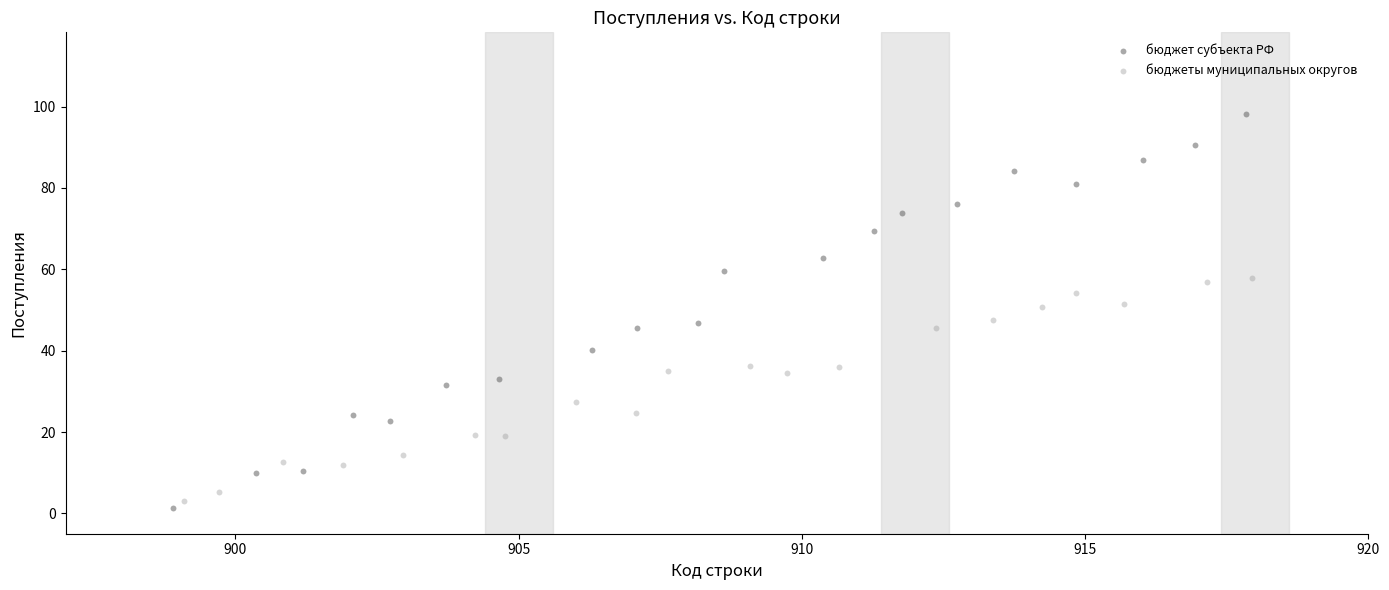

Which series has the largest Y range (max minus min)?

бюджет субъекта РФ